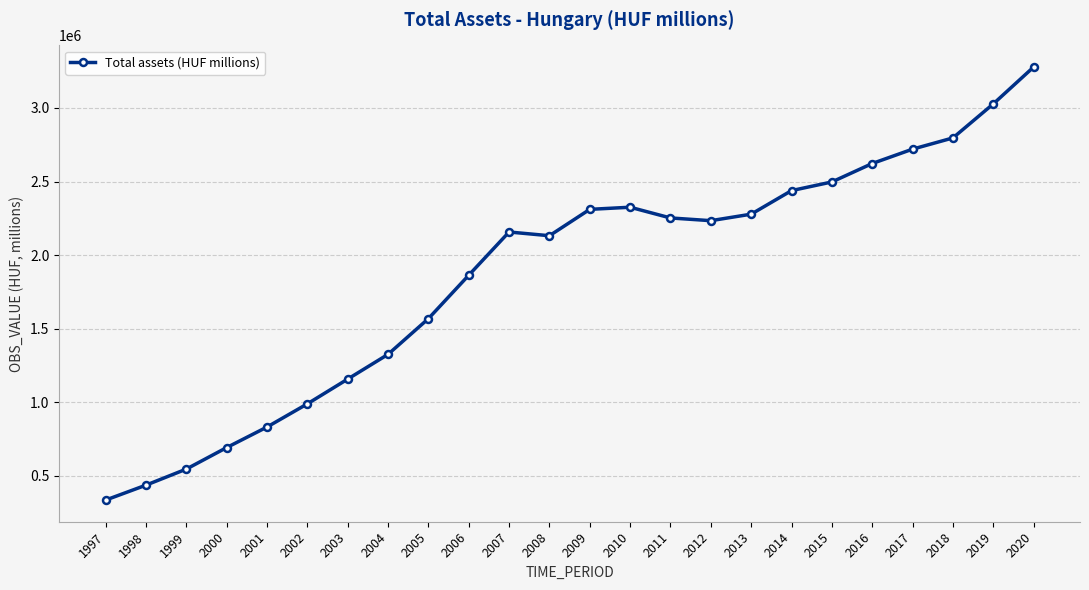

How many lines are shown in the chart?

1